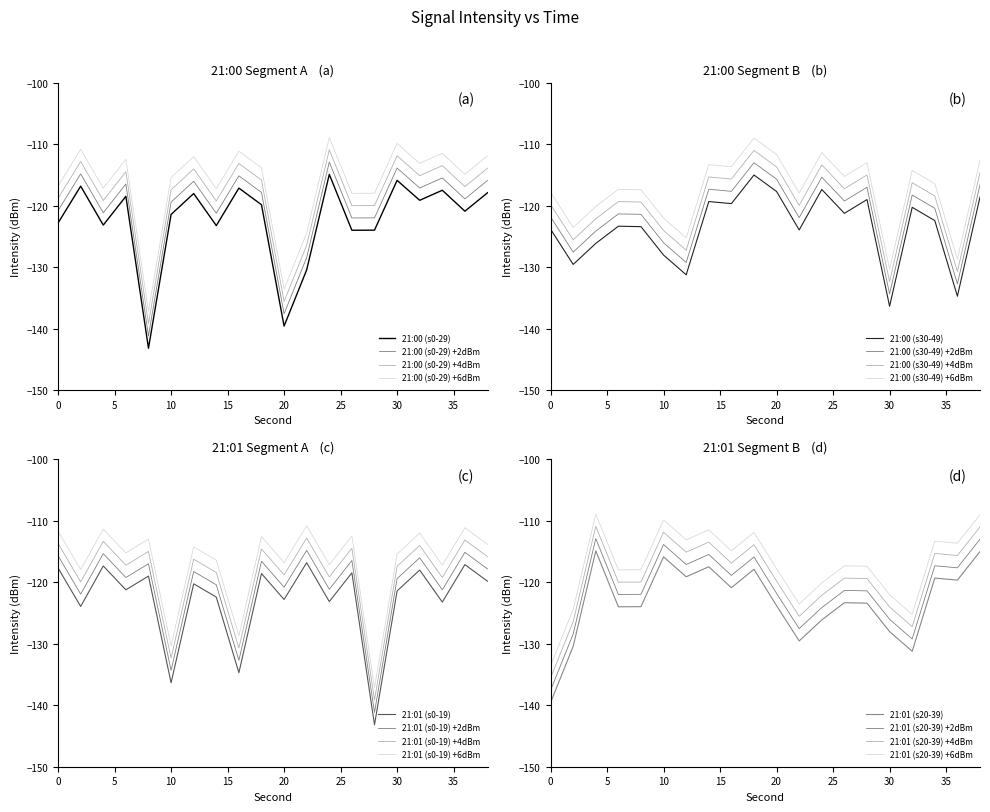

Reading right to left, extract all data points from this chart.

21:00 (s0-29): 38=-117.9	36=-120.9	34=-117.5	32=-119.1	30=-115.9	28=-124.0	26=-124.0	24=-114.9	22=-130.4	20=-139.6	18=-119.9	16=-117.1	14=-123.2	12=-118.0	10=-121.4	8=-143.2	6=-118.5	4=-123.2	2=-116.8	0=-122.8
21:00 (s30-49): 38=-118.6	36=-134.7	34=-122.4	32=-120.3	30=-136.4	28=-119.0	26=-121.2	24=-117.4	22=-124.0	20=-117.7	18=-115.0	16=-119.7	14=-119.3	12=-131.2	10=-128.0	8=-123.4	6=-123.3	4=-126.1	2=-129.6	0=-123.8
21:01 (s0-19): 38=-119.9	36=-117.1	34=-123.2	32=-118.0	30=-121.4	28=-143.2	26=-118.5	24=-123.2	22=-116.8	20=-122.8	18=-118.6	16=-134.7	14=-122.4	12=-120.3	10=-136.4	8=-119.0	6=-121.2	4=-117.4	2=-124.0	0=-117.7
21:01 (s20-39): 38=-115.0	36=-119.7	34=-119.3	32=-131.2	30=-128.0	28=-123.4	26=-123.3	24=-126.1	22=-129.6	20=-123.8	18=-117.9	16=-120.9	14=-117.5	12=-119.1	10=-115.9	8=-124.0	6=-124.0	4=-114.9	2=-130.4	0=-139.6